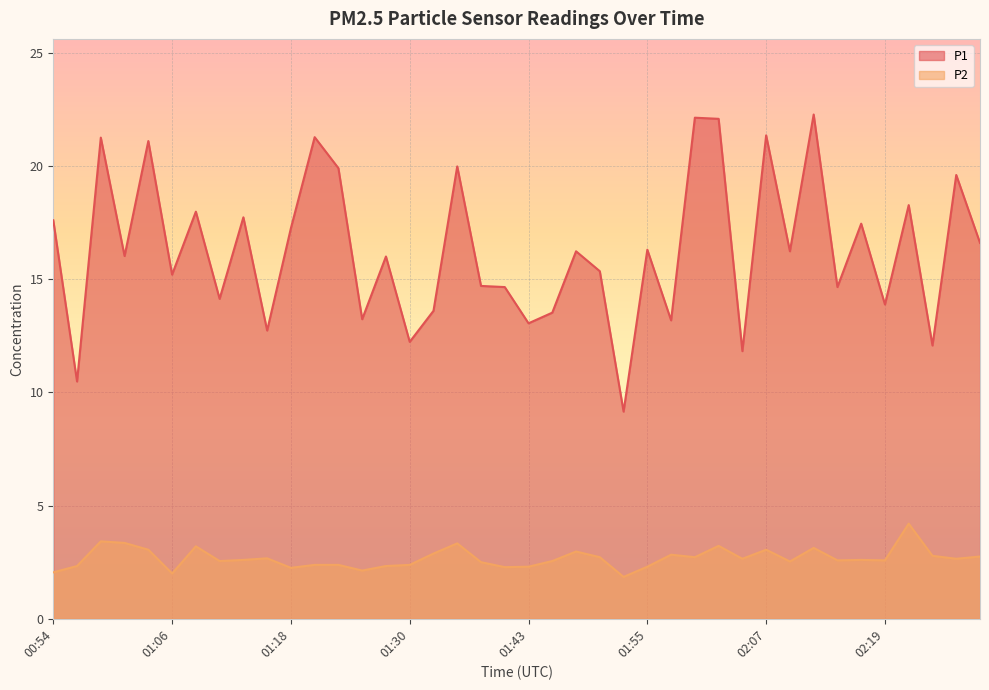

At how many categories does at least one series exceed 17?

16